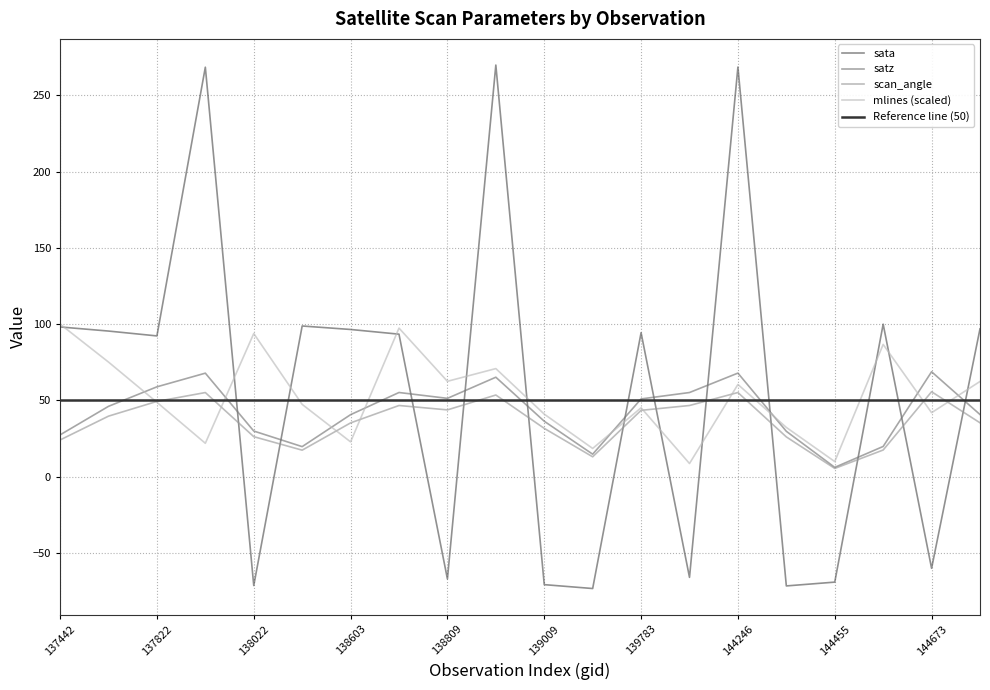

Where does the mlines series first go above 48?

137442